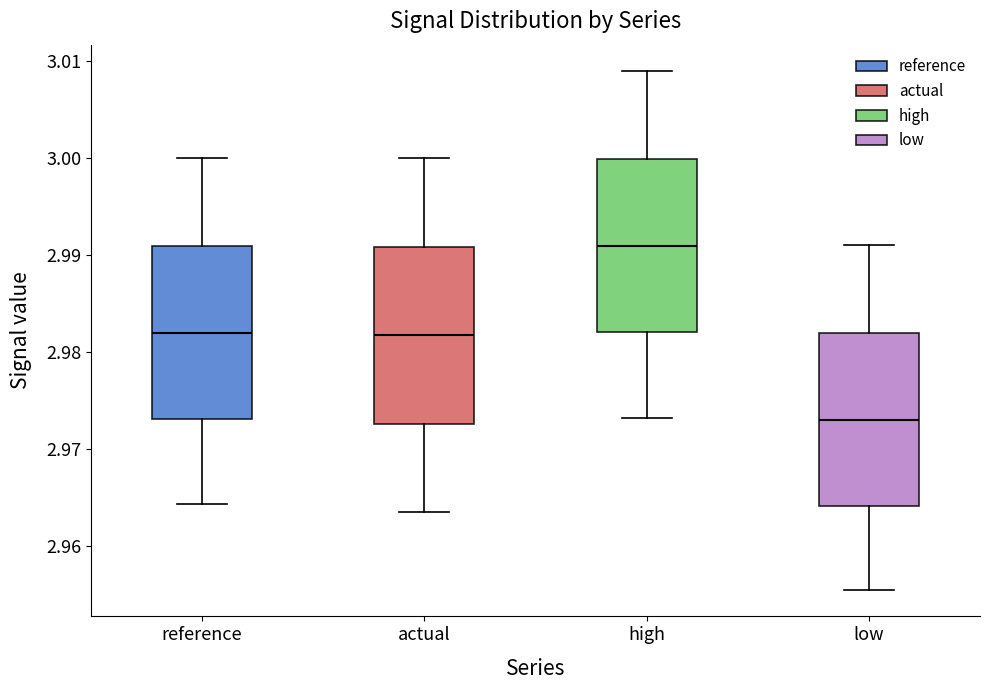

Reading left to right, transcribe this box plot: for each box, give where its median line is, the range the box spans, and where its two whiskers end, as read against the y-axis. The values are not printed on the chart, so give them approximately, as read against the axis.

reference: median 2.982, box 2.973 to 2.991, whiskers 2.964 to 3.000
actual: median 2.982, box 2.973 to 2.991, whiskers 2.964 to 3.000
high: median 2.991, box 2.982 to 3.000, whiskers 2.973 to 3.009
low: median 2.973, box 2.964 to 2.982, whiskers 2.955 to 2.991